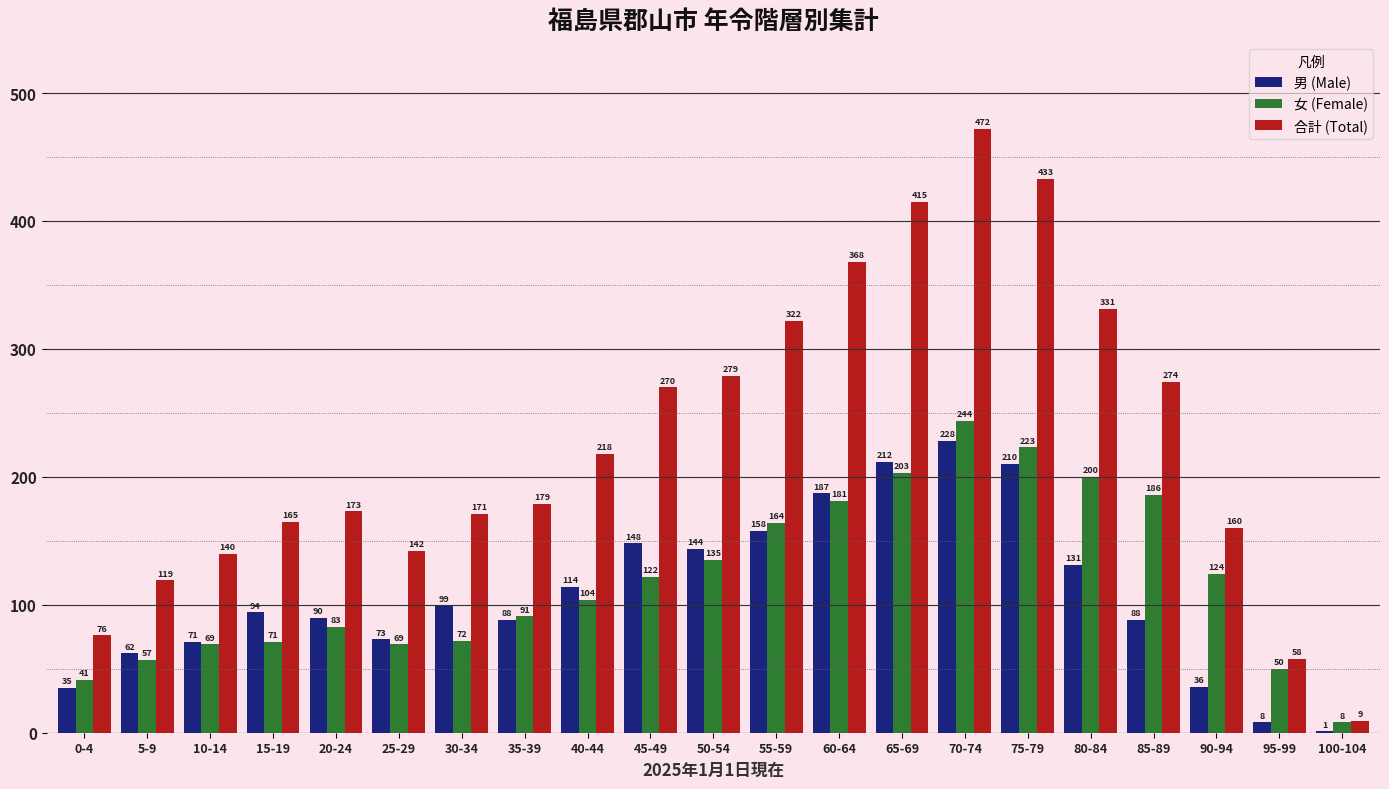

The 合計 (Total) series shows 450 at 55-59. True or false?

False